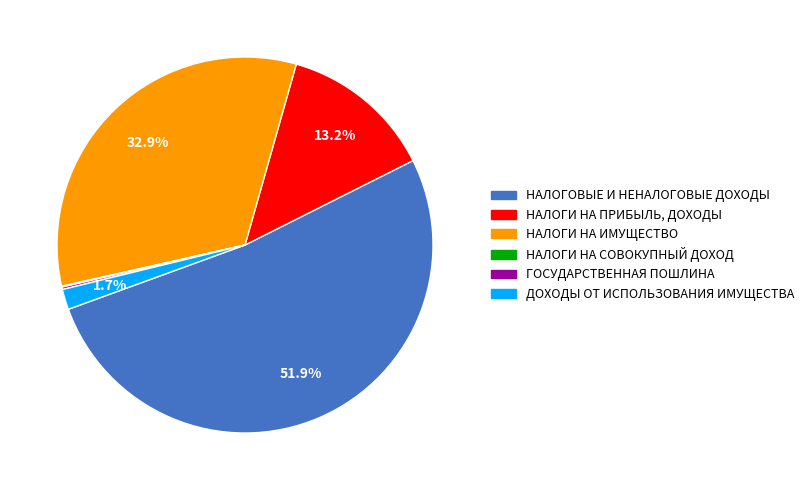

To the nearest percent, what portion does НАЛОГОВЫЕ И НЕНАЛОГОВЫЕ ДОХОДЫ represent?

52%